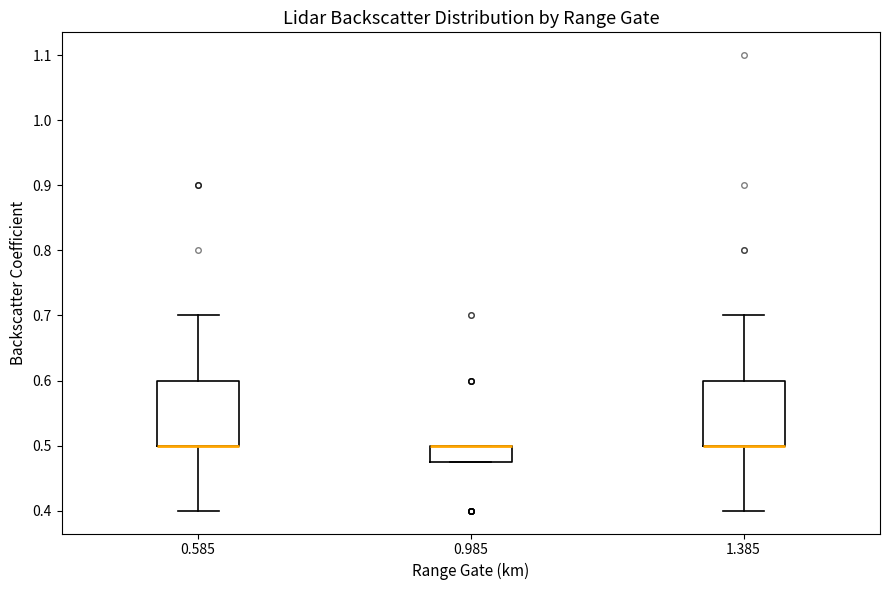

Where is the upper edge of the box at x = 0.985 on the y-axis? The values are not printed on the chart, so give them approximately, as read against the axis.

0.50